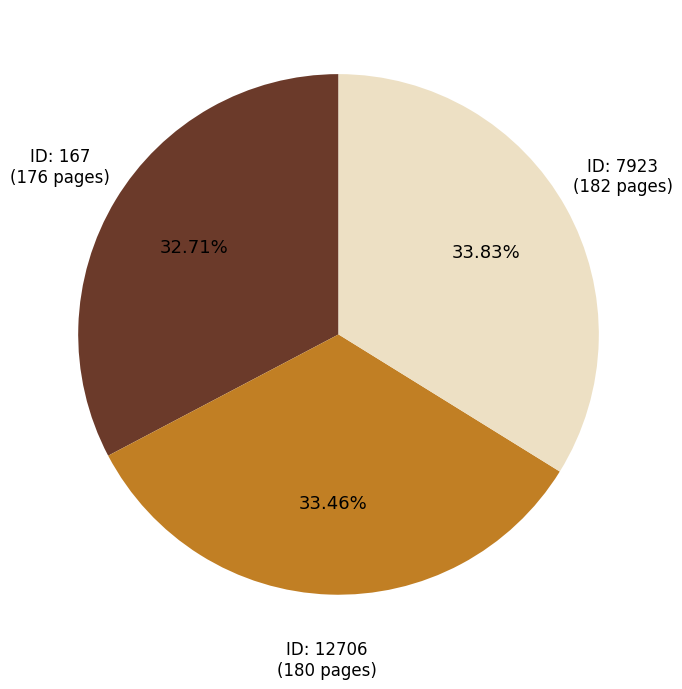

Does any single category account for the majority?

No